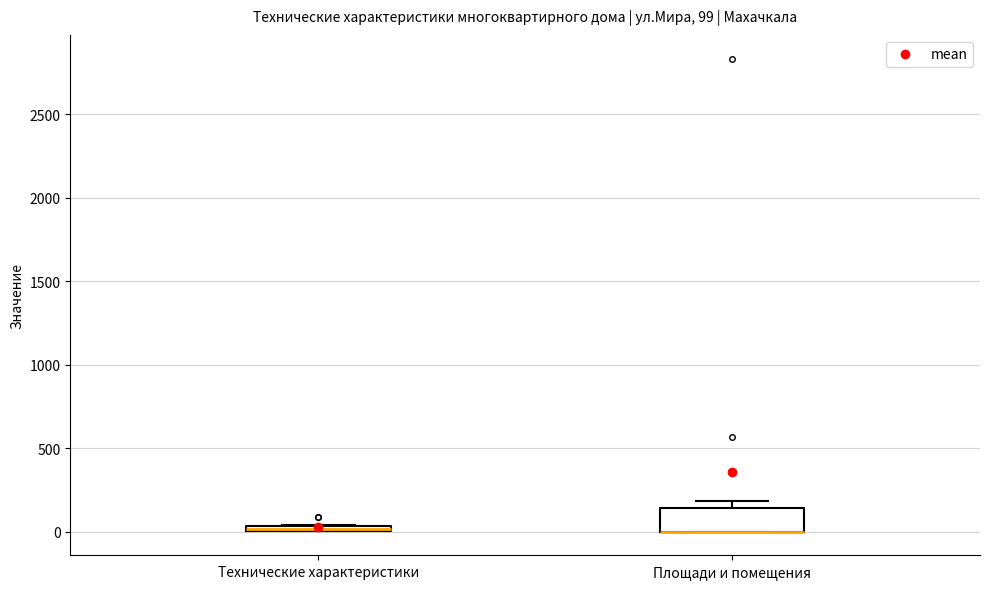

Comparing the boxes themselves (not the whiskers), which one is the tallest?

Площади и помещения